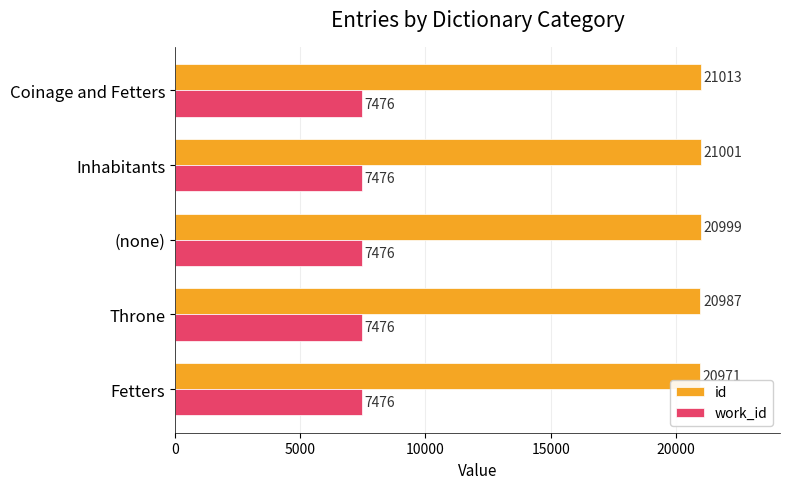

At how many categories does at least one series exceed 9499?

5